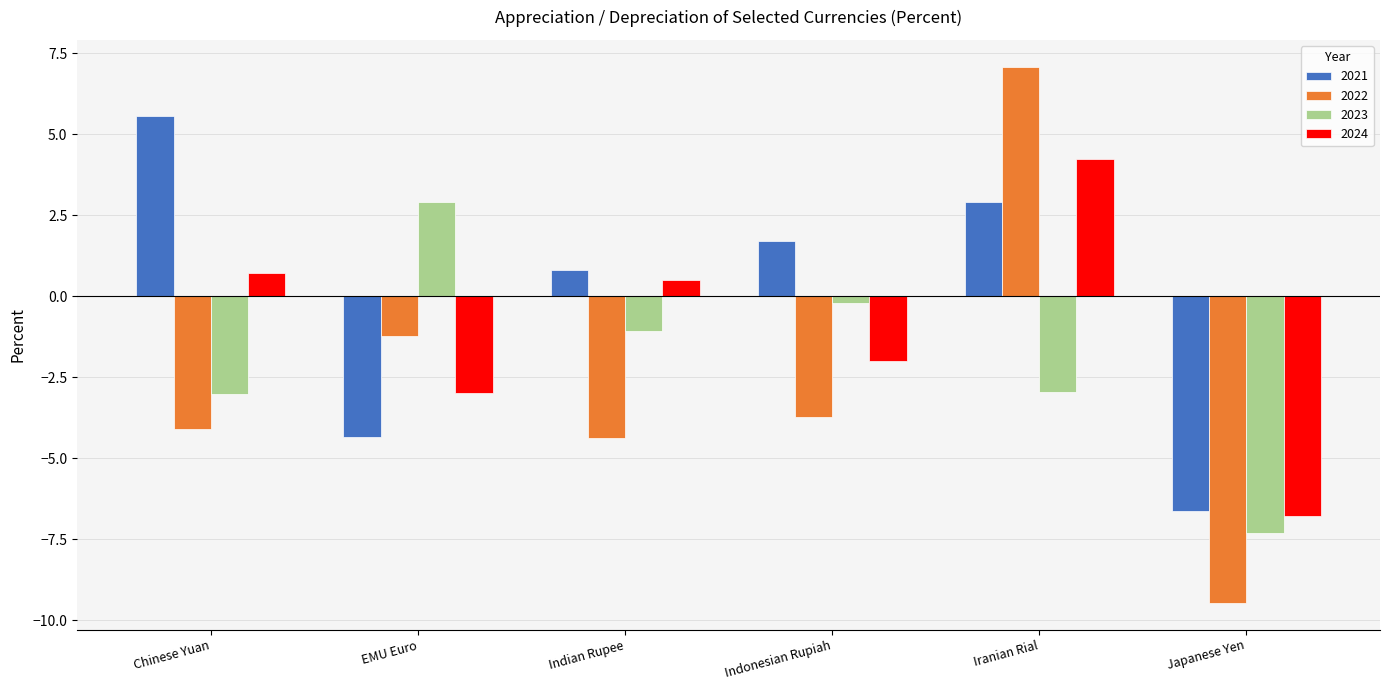

What is the difference between the highest and lowest values at EMU Euro?

7.2